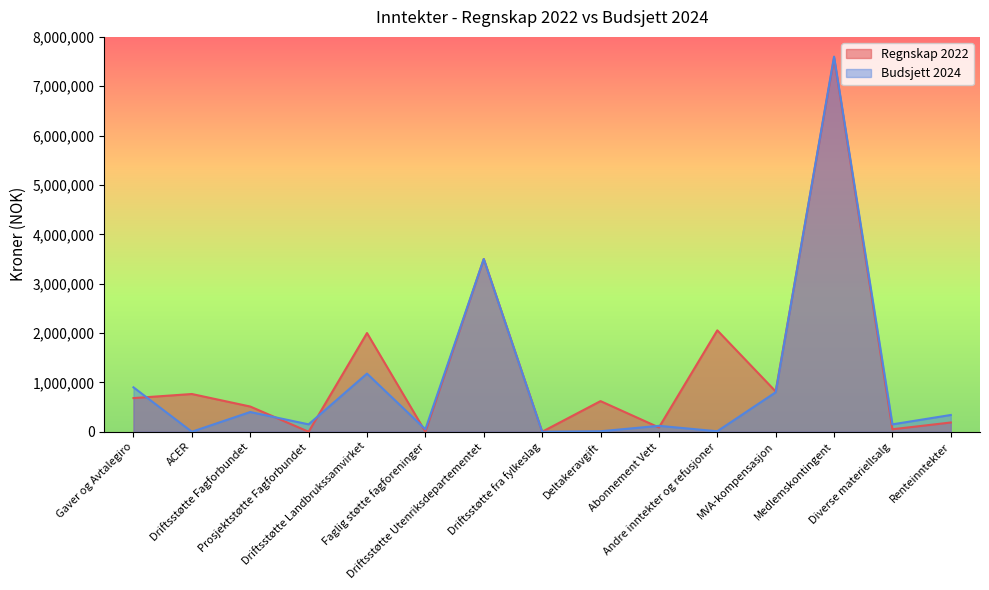

What are all the series names shown in the legend?

Regnskap 2022, Budsjett 2024